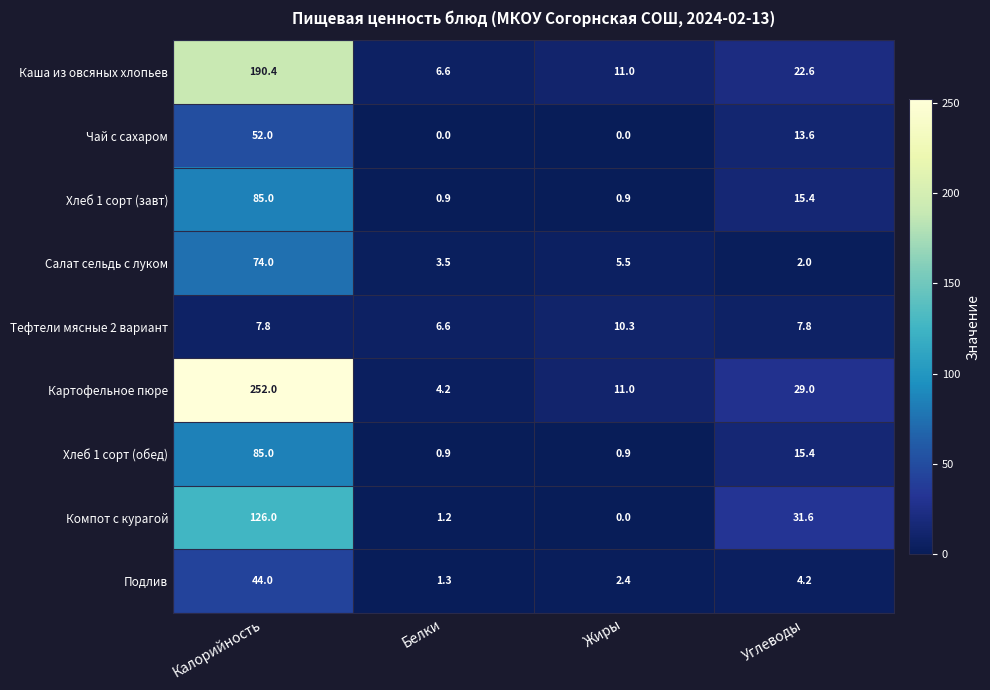

The Картофельное пюре series shows 11.0 at Жиры. True or false?

True